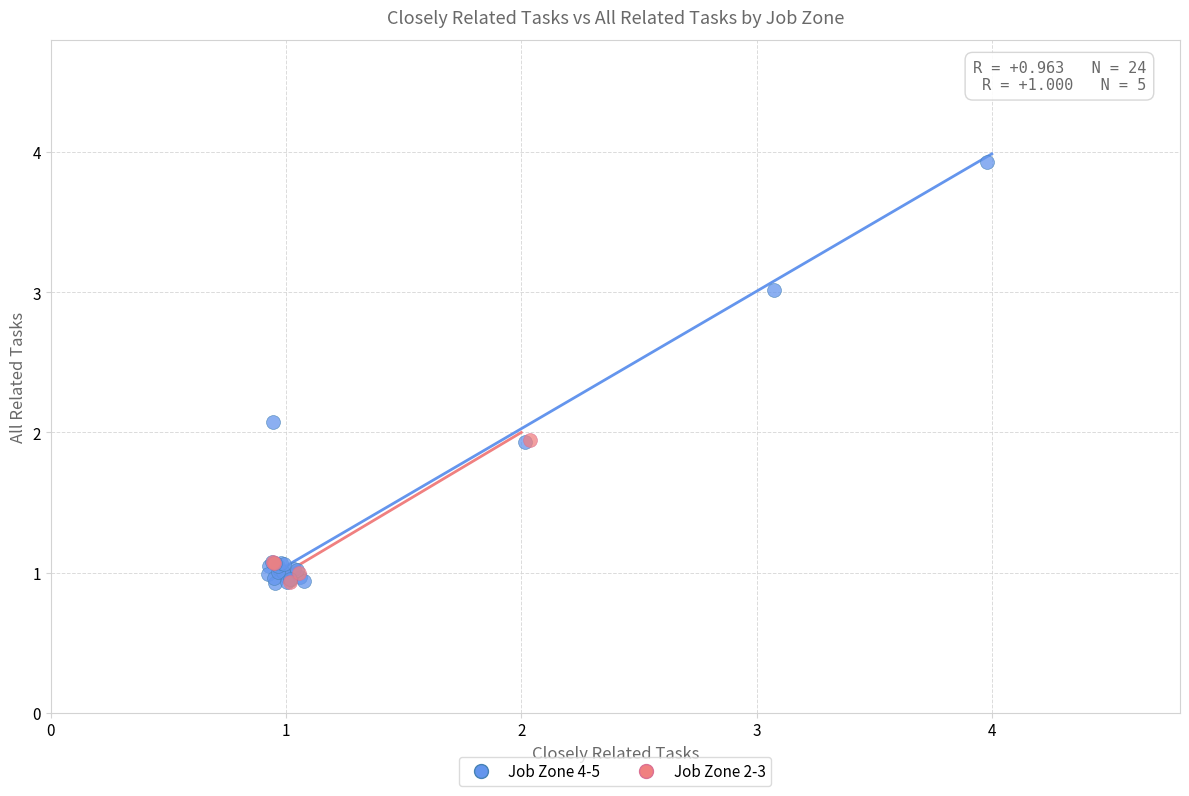

Which series has the widest spread of Y values?

Job Zone 4-5